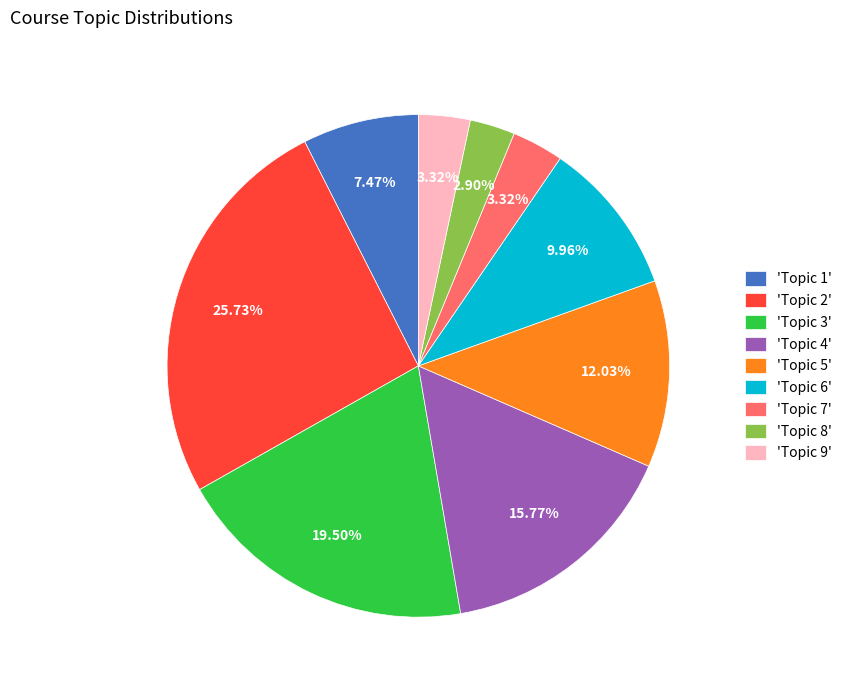

Count the number of slices in the pie.

9